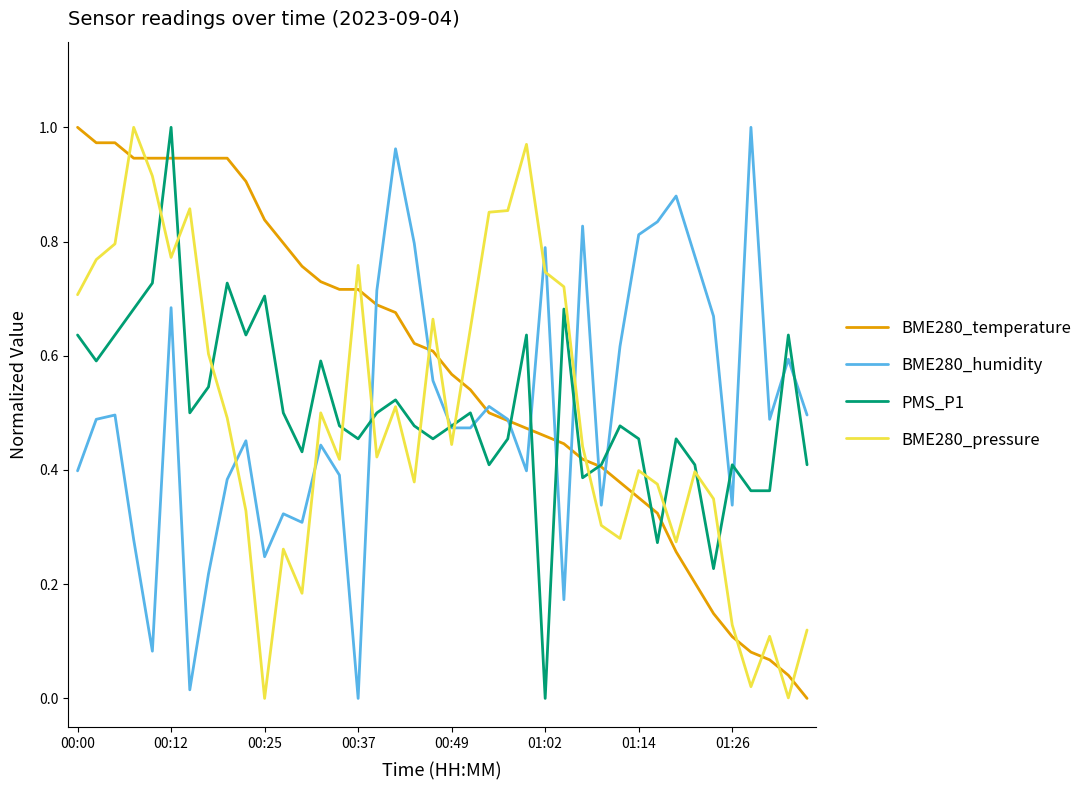

After their last crossing, which series has the higher values: BME280_pressure or BME280_humidity?

BME280_humidity